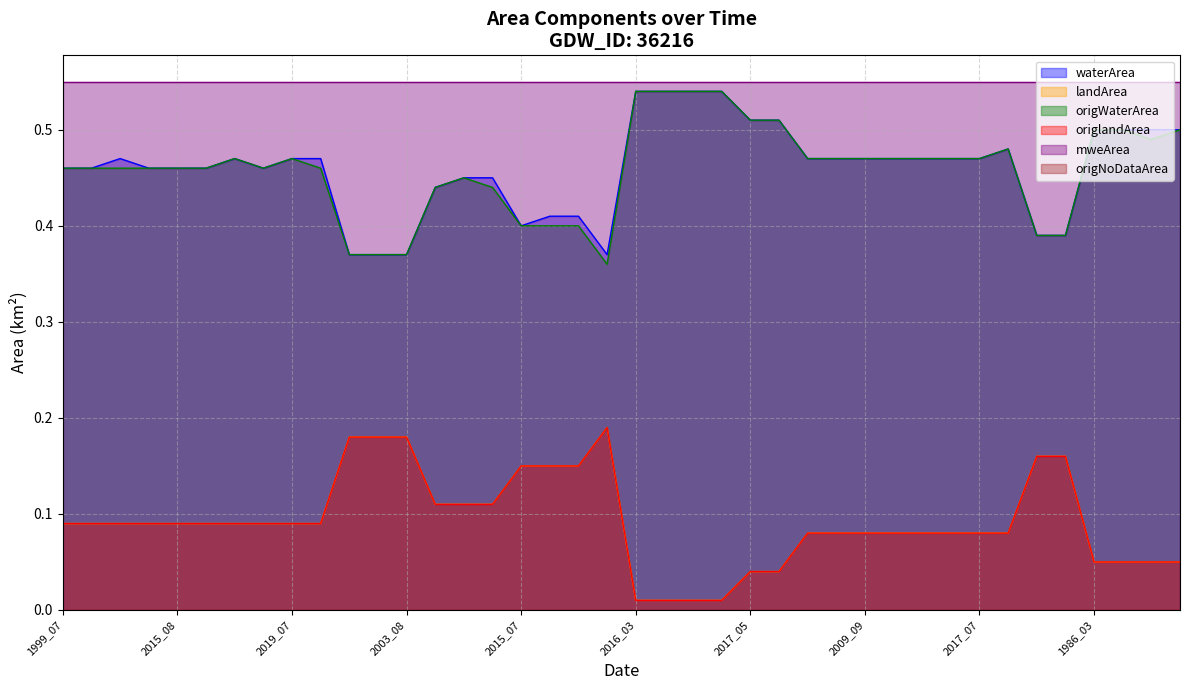

At how many categories does at least one series exceed 0?

40